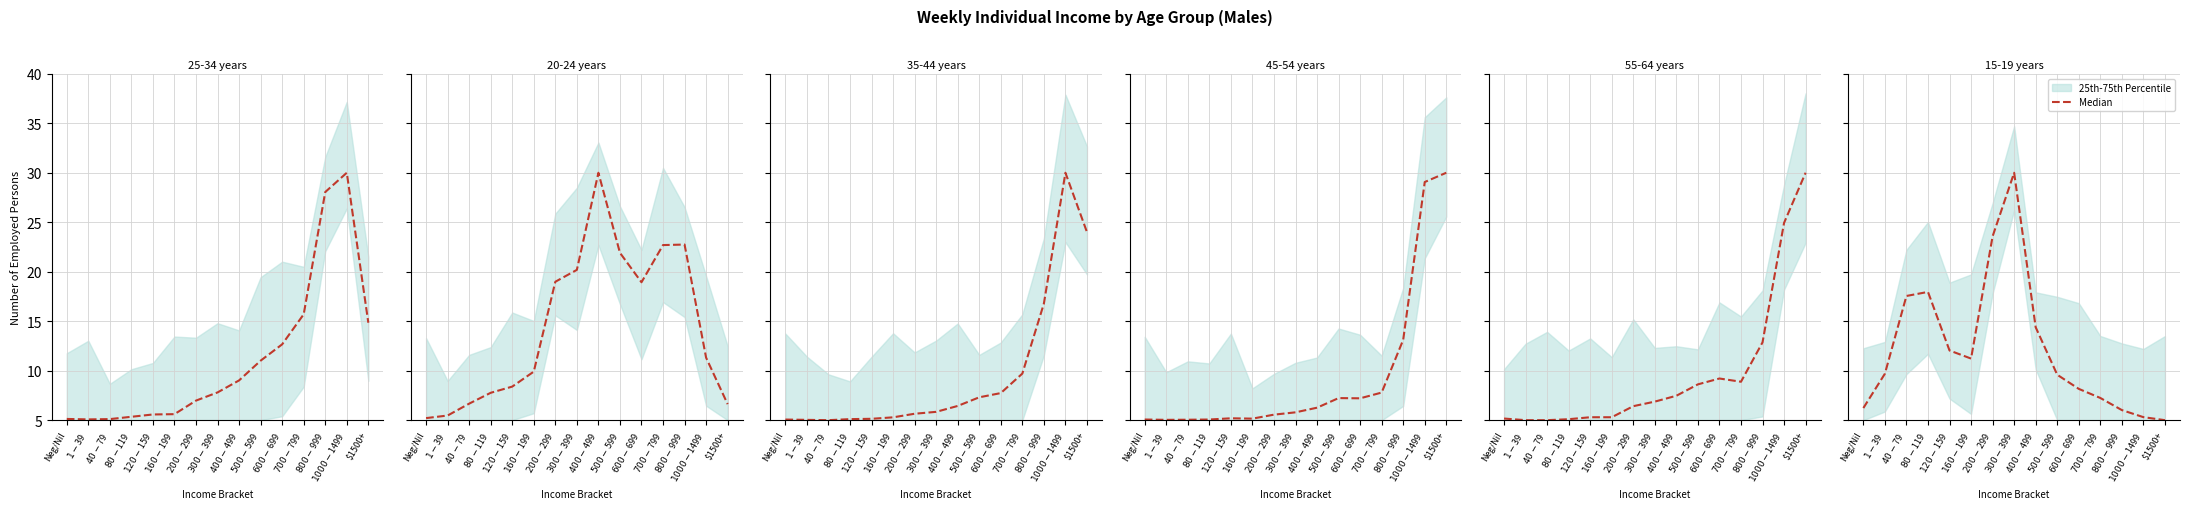

Which has a higher value, $800-$999 or Neg/Nil?

Neg/Nil